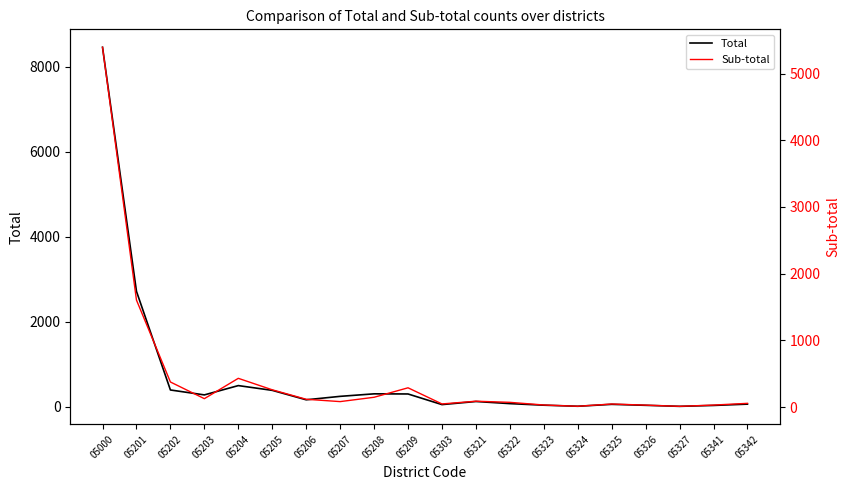

Rank the categories by Total value from highest to lowest.

05000, 05201, 05204, 05202, 05205, 05208, 05209, 05203, 05207, 05206, 05321, 05322, 05342, 05325, 05303, 05323, 05326, 05341, 05324, 05327